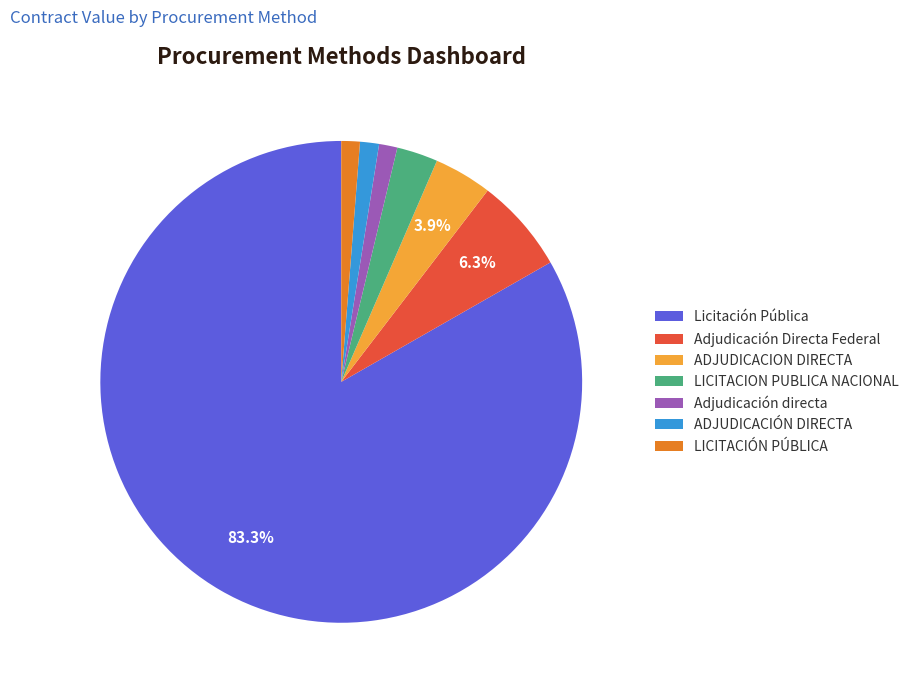

Is it true that ADJUDICACIÓN DIRECTA is 1% of the pie?

True